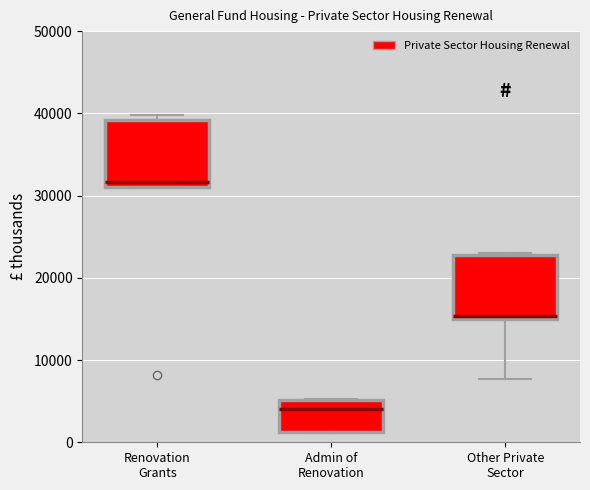

Reading left to right, transcribe this box plot: for each box, give where its median line is, the range the box spans, and where its two whiskers end, as read against the y-axis. The values are not printed on the chart, so give them approximately, as read against the axis.

Renovation Grants: median 32000, box 31000 to 39000, whiskers 31000 to 40000
Admin of Renovation: median 4000, box 1000 to 5000, whiskers 1000 to 5000
Other Private Sector: median 15000 (just above the box's lower edge), box 15000 to 23000, whiskers 8000 to 23000 (just above the box's upper edge)